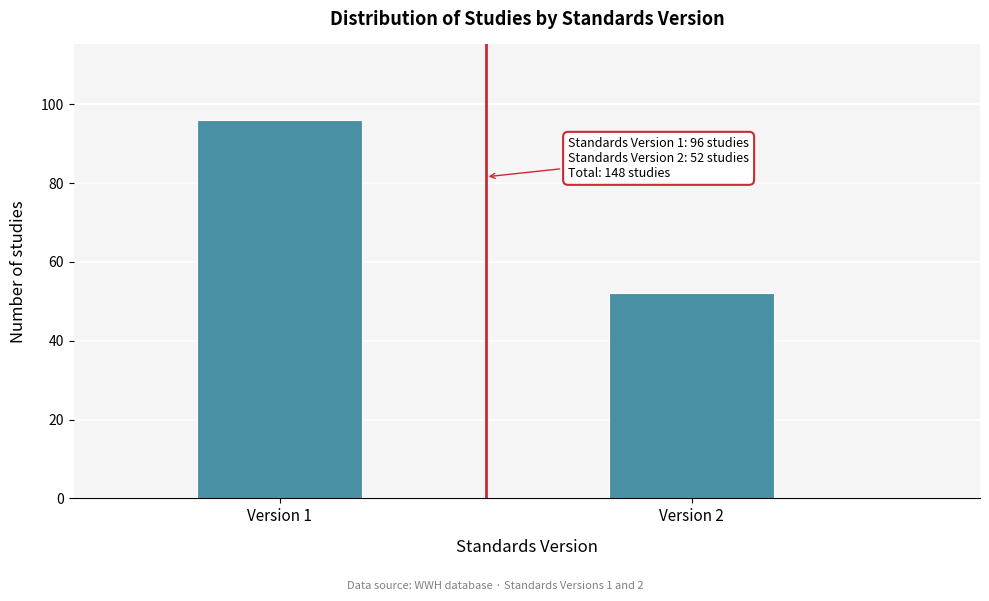

Reading left to right, list all the values displayed in this chart.

Version 1=96	Version 2=52